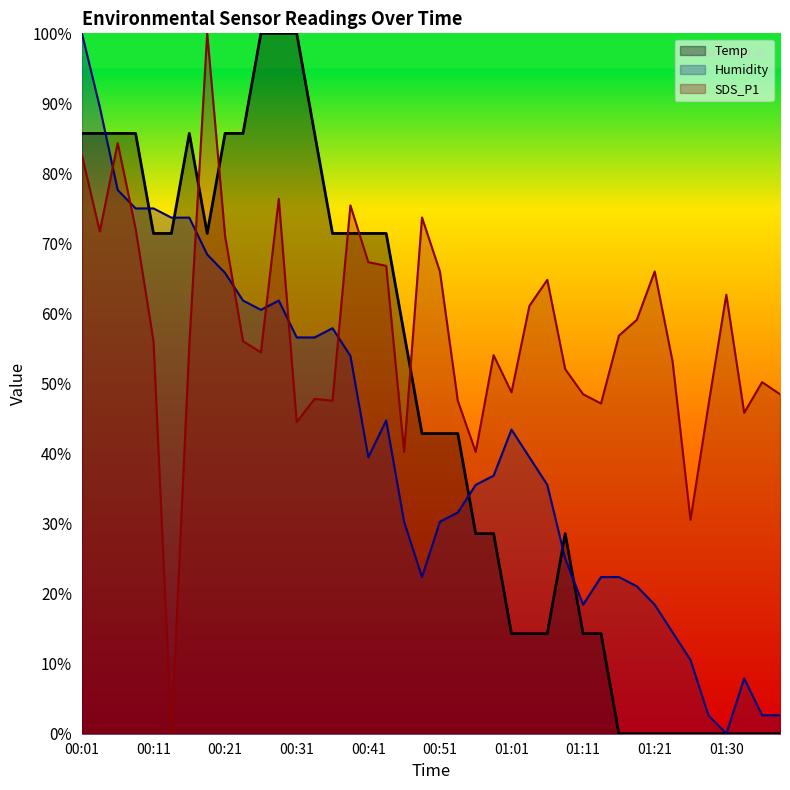

What is the average value of the SDS_P1 series?

57.3